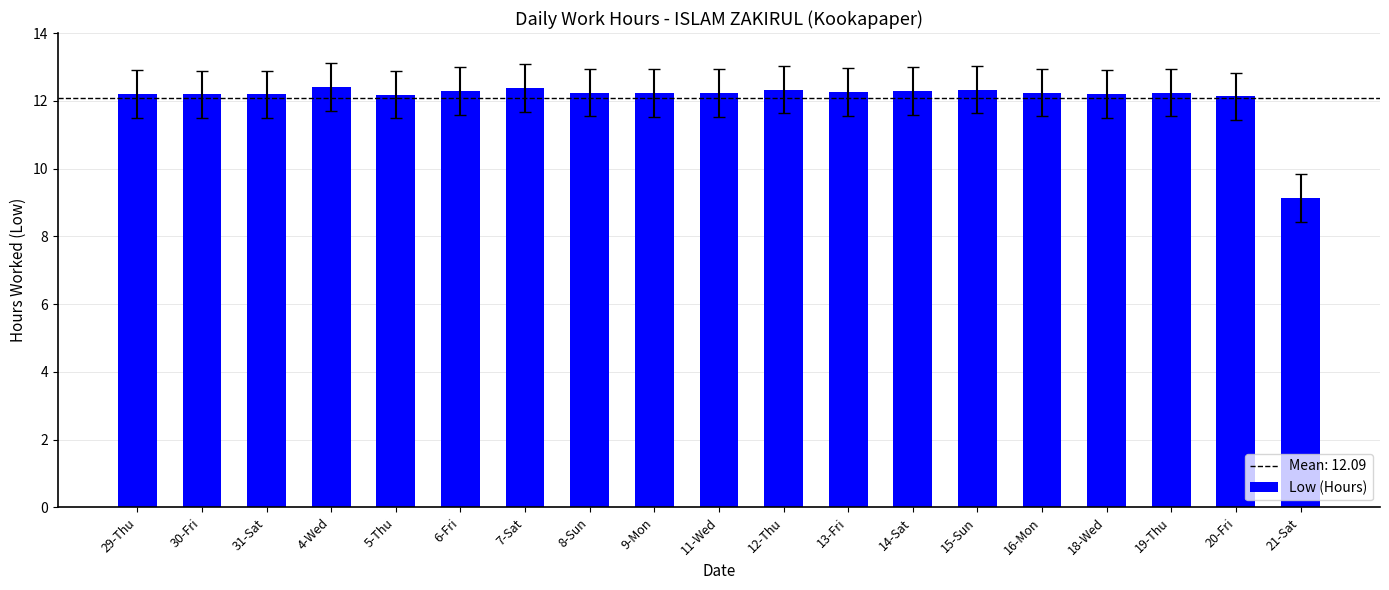

Is it true that the value at 7-Sat is 4.5?

False